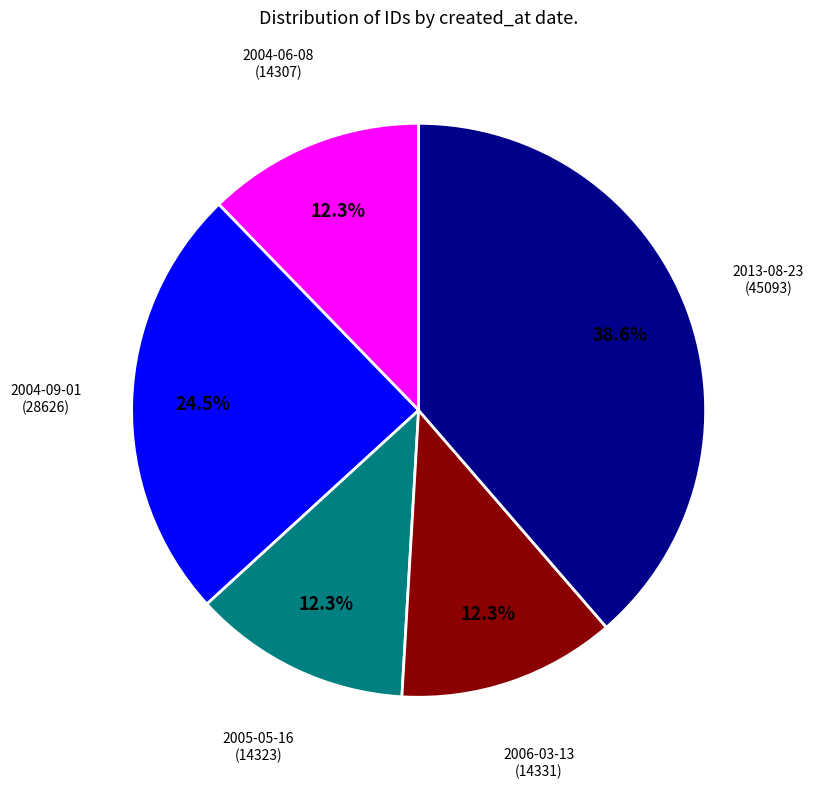

Does any single category account for the majority?

No